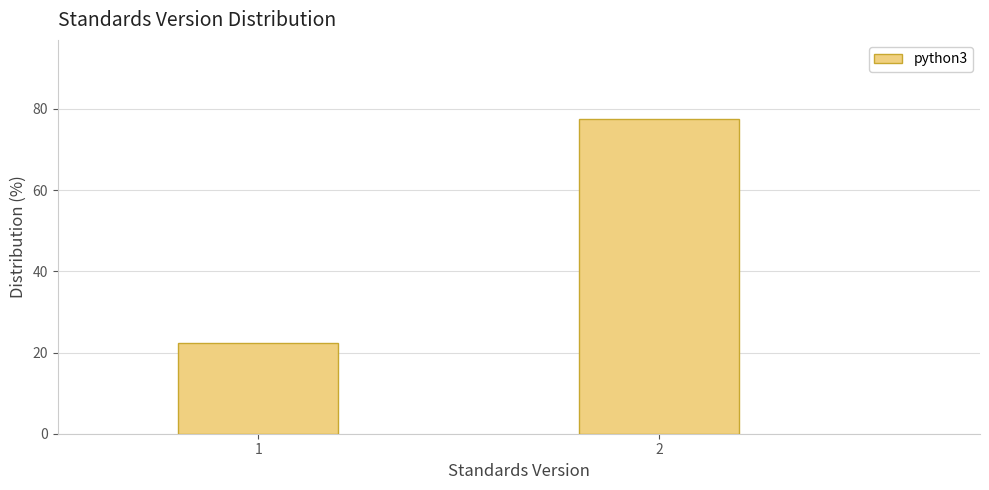

Reading left to right, list all the values displayed in this chart.

22.4	77.6